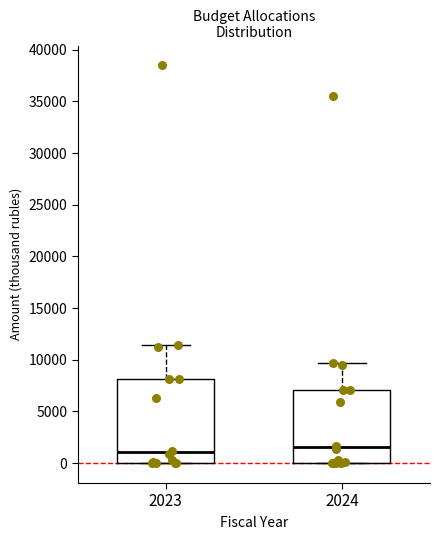

Comparing the boxes themselves (not the whiskers), which one is the tallest?

2023